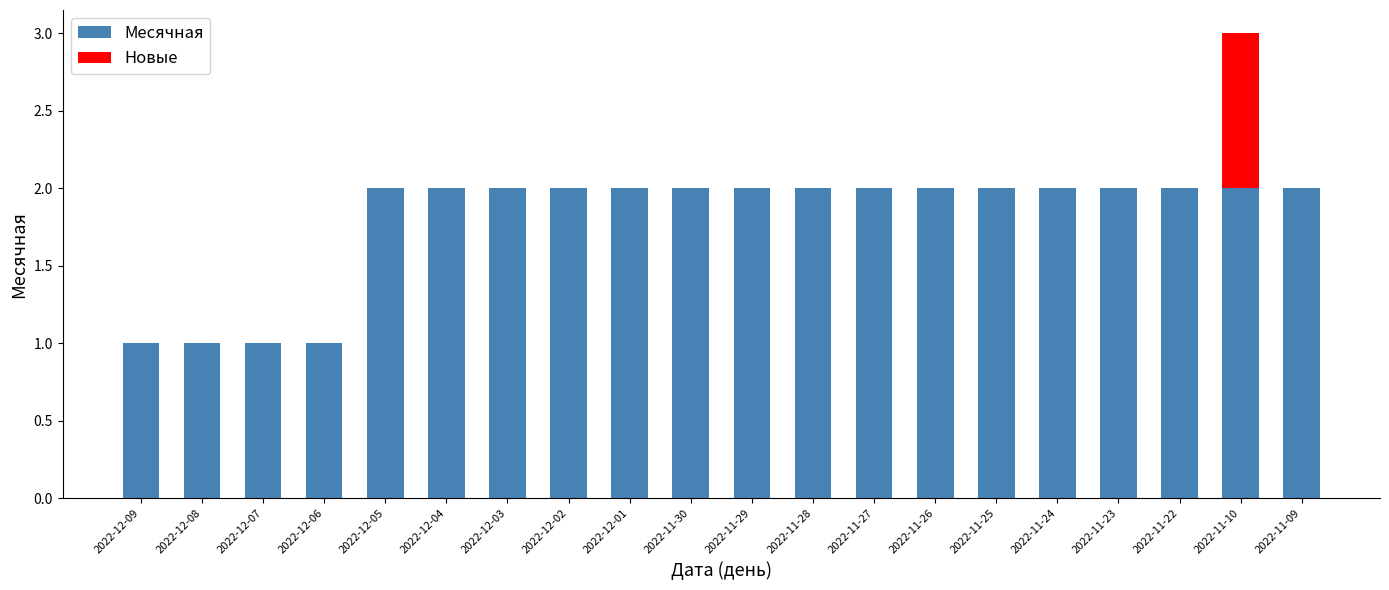

Between 2022-11-27 and 2022-11-10, which series saw the biggest shift?

Новые